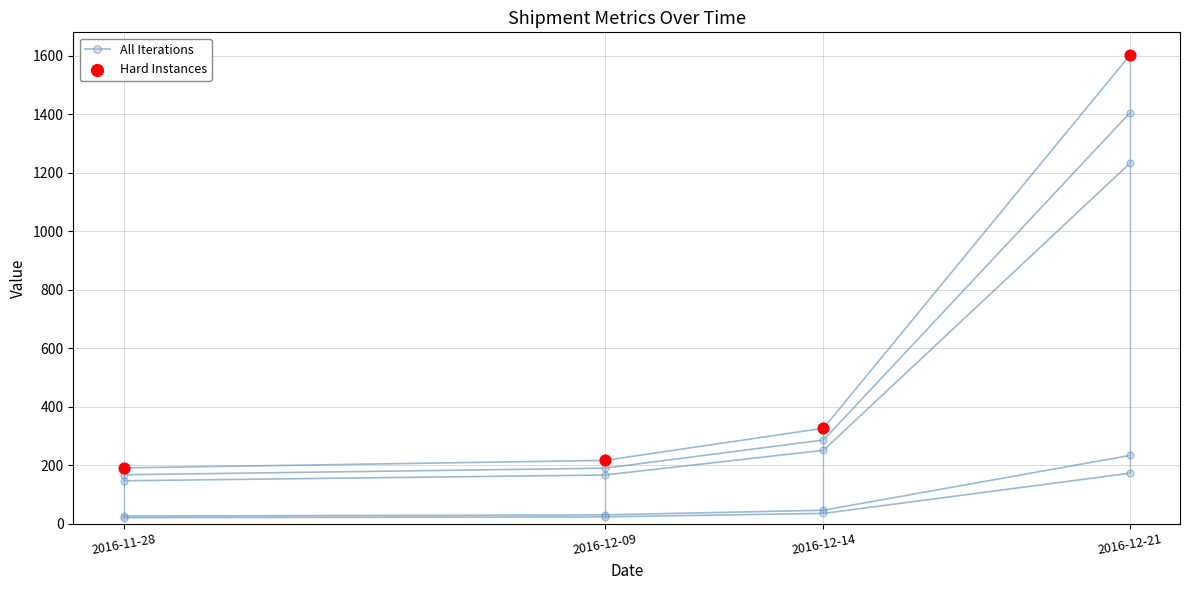

At how many categories does at least one series exceed 1565?

1